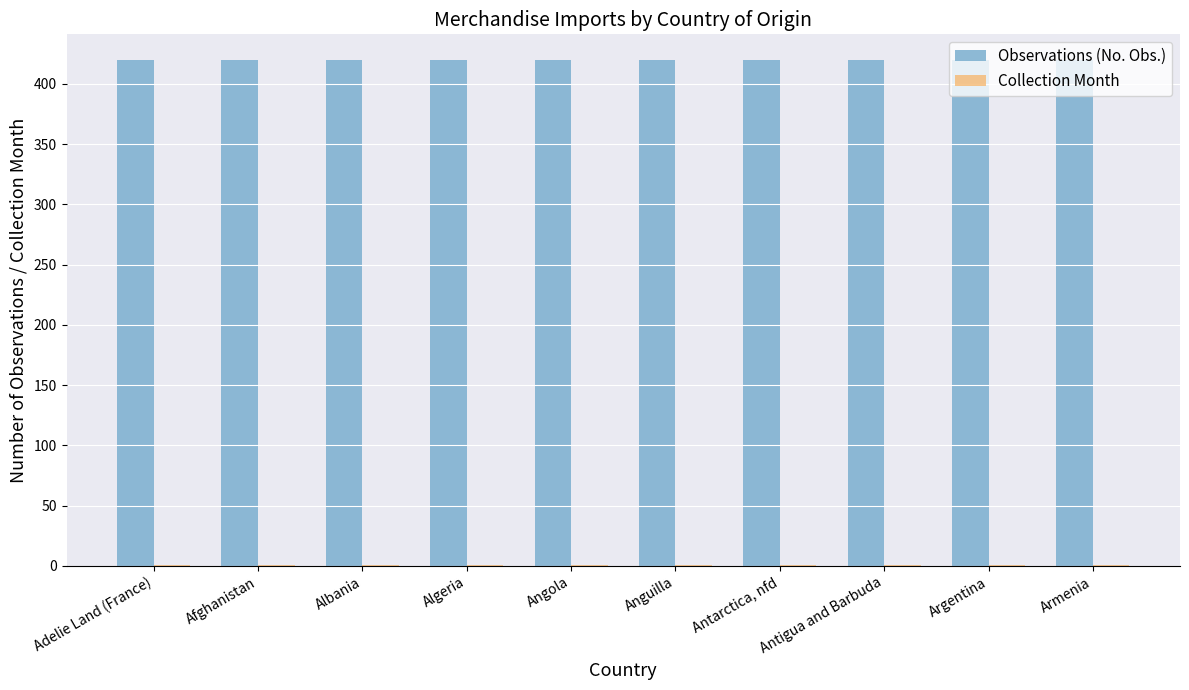

Which series has the largest total across all categories?

Observations (No. Obs.)